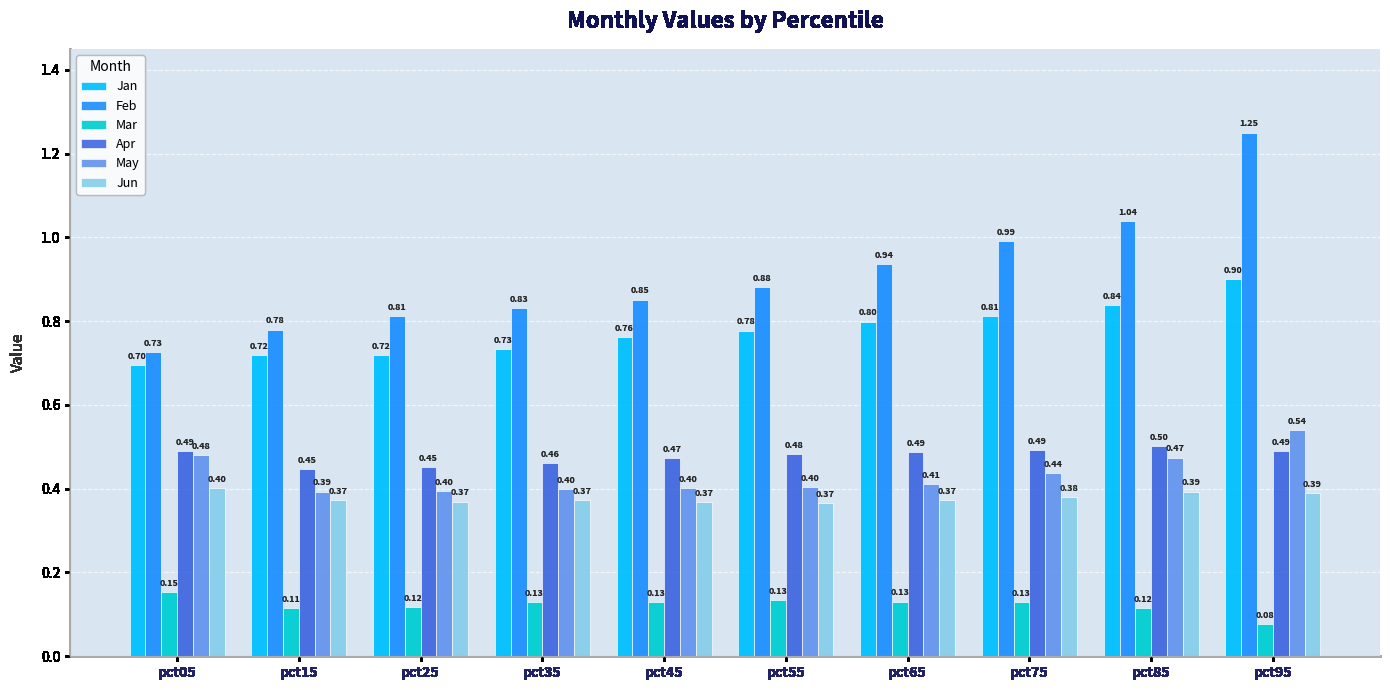

How many Apr values are between 0 and 1?

10